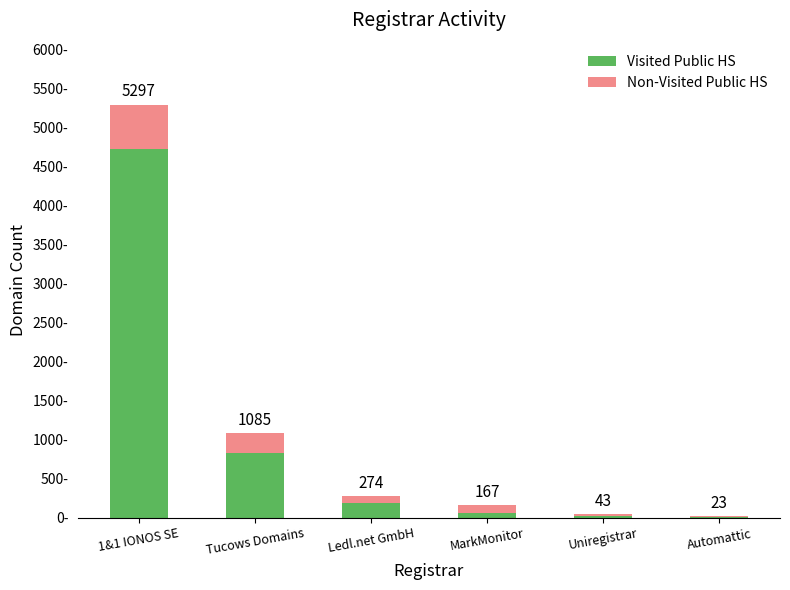

Is it true that Visited Public HS equals 81 at MarkMonitor?

False